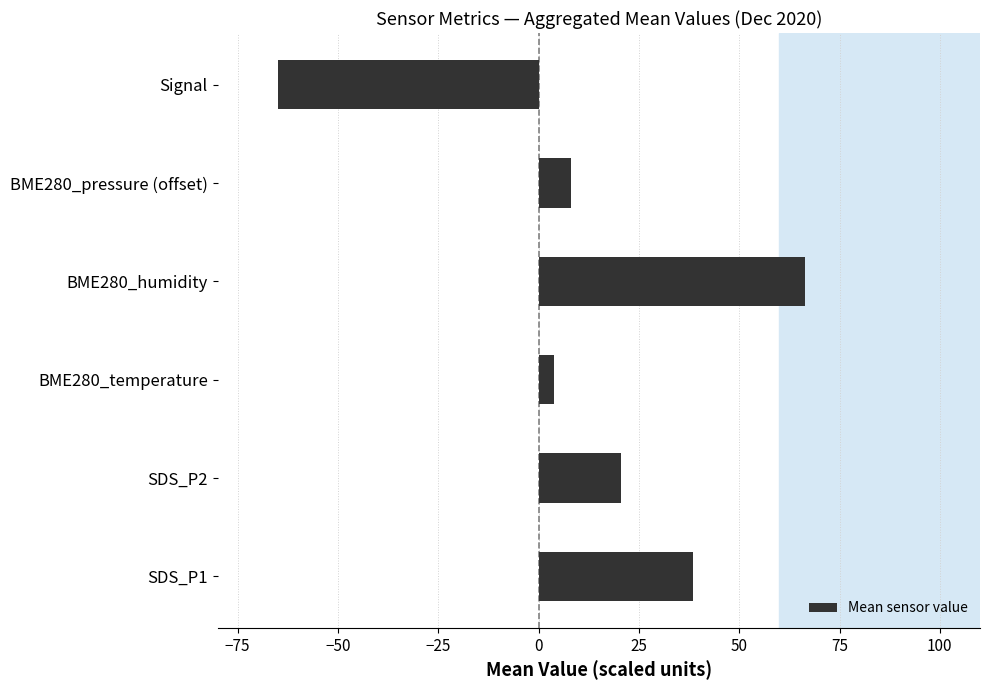

True or false: the data shows -65.0 at Signal.

True